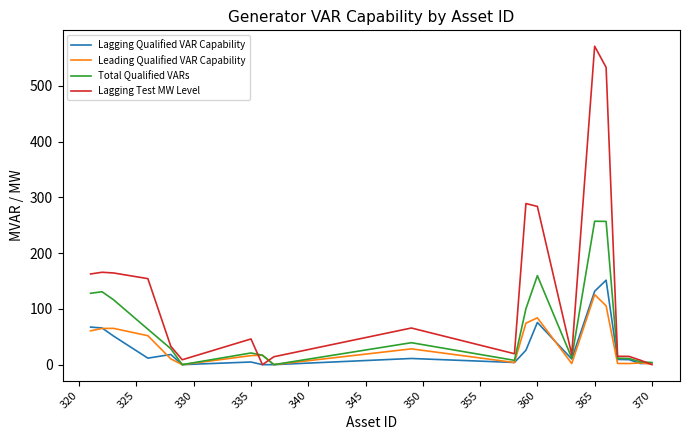

Which series has the largest range (max minus min)?

Lagging Test MW Level